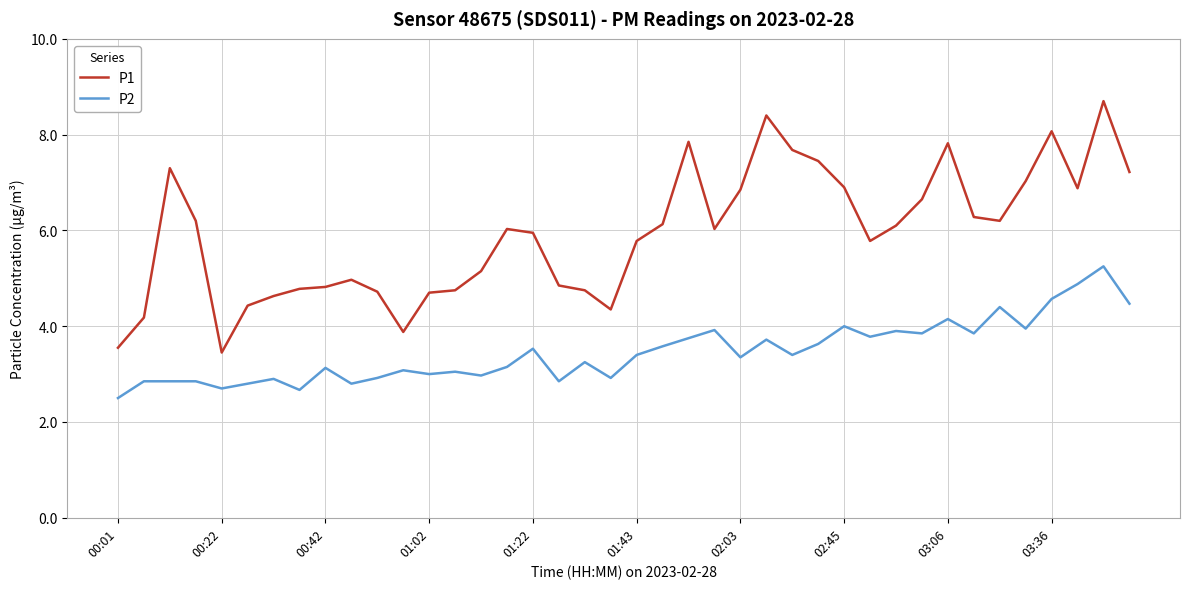

Rank the series by their maximum value, from highest to lowest.

P1, P2